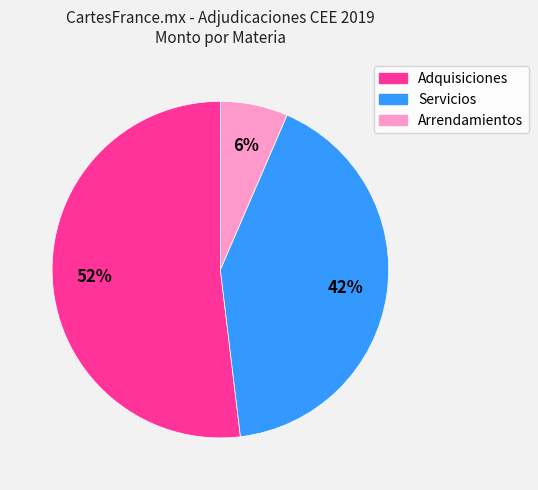

Is there any slice that represents more than half of the pie?

Yes